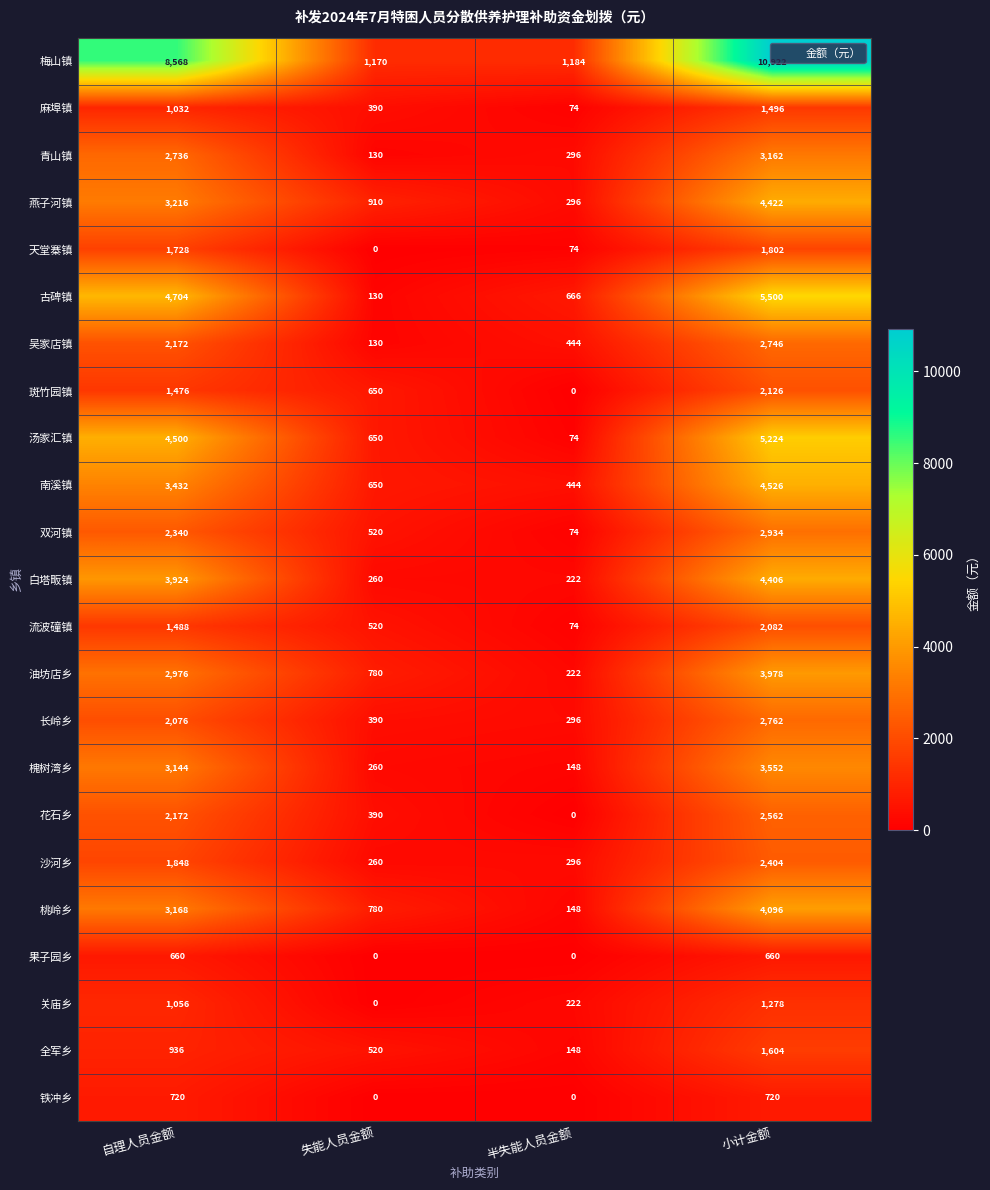

Which series changed the most between 半失能人员金额 and 小计金额?

梅山镇